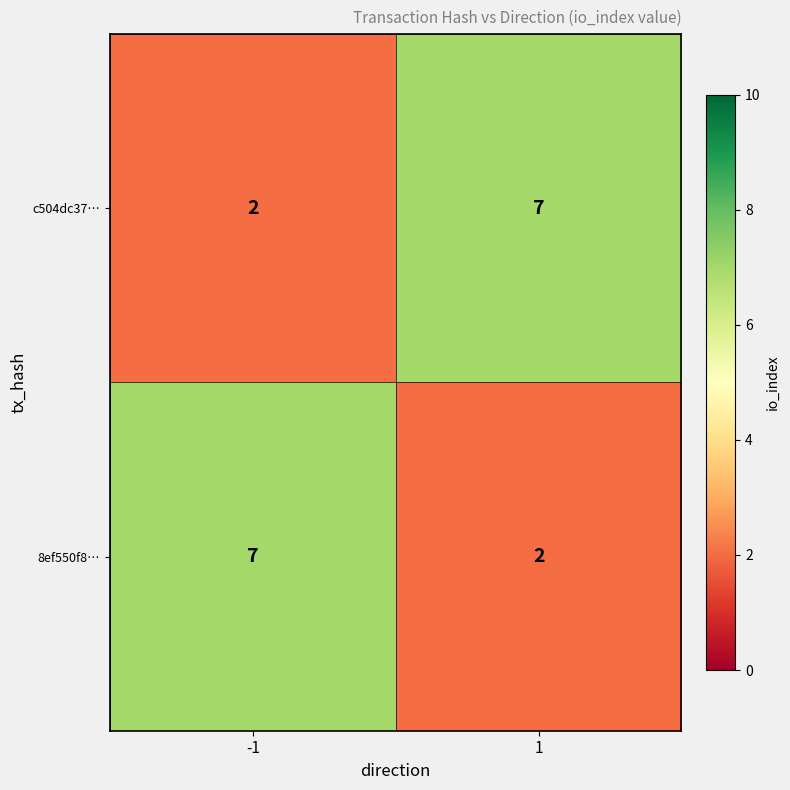

What is the difference between the maximum and minimum values in the c504dc37… series?

5